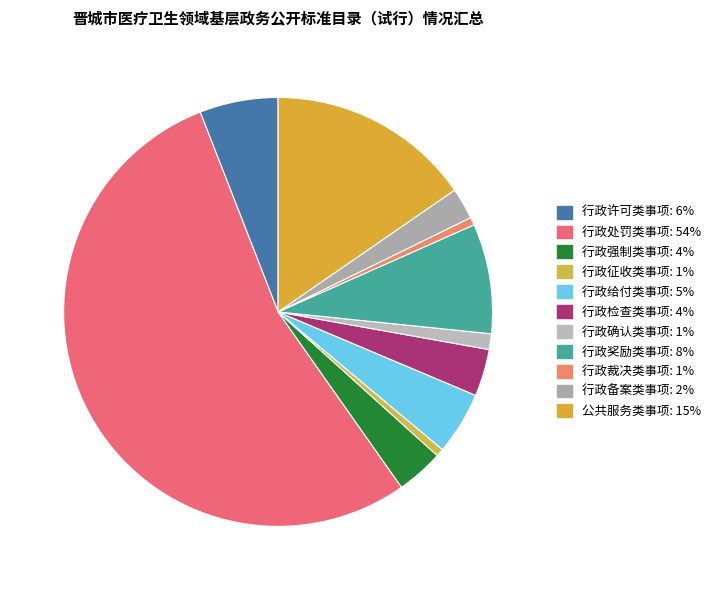

To the nearest percent, what is the combined percentage of 行政裁决类事项 and 行政奖励类事项?

9%